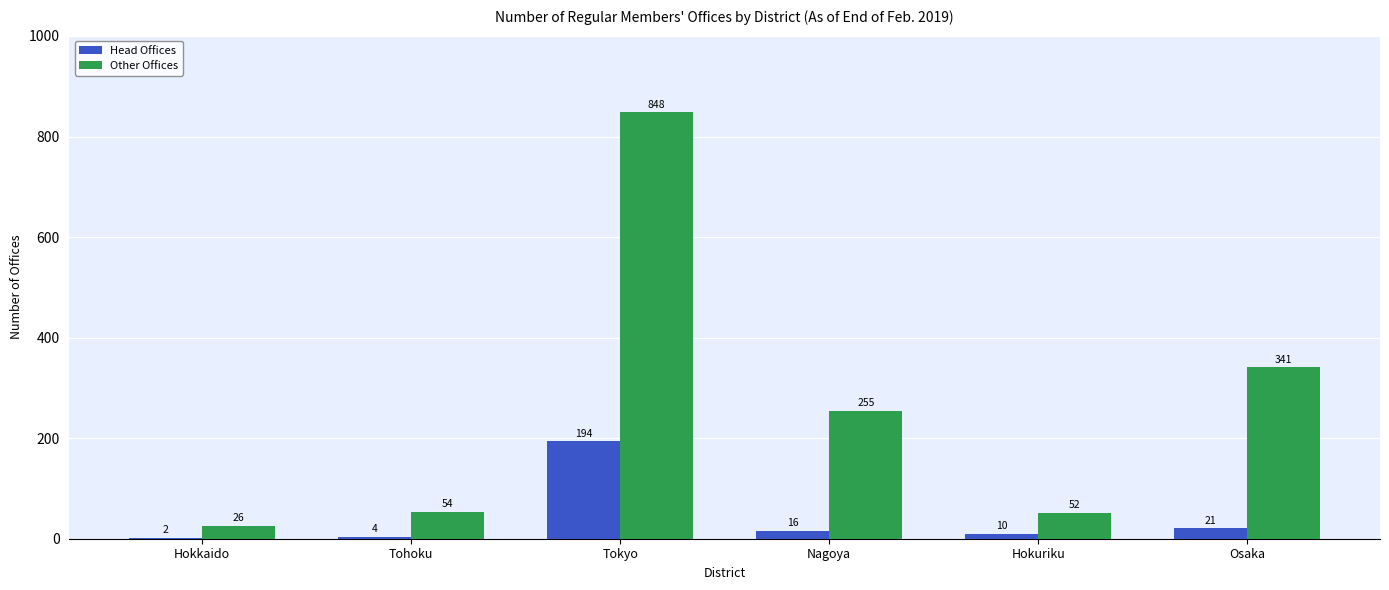

What is the sum of the Head Offices values at Tohoku and Osaka?

25